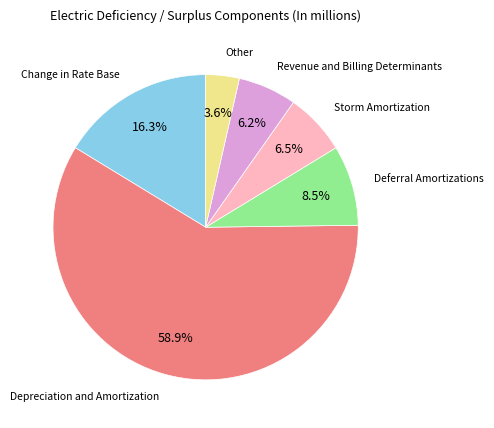

Count the number of slices in the pie.

6